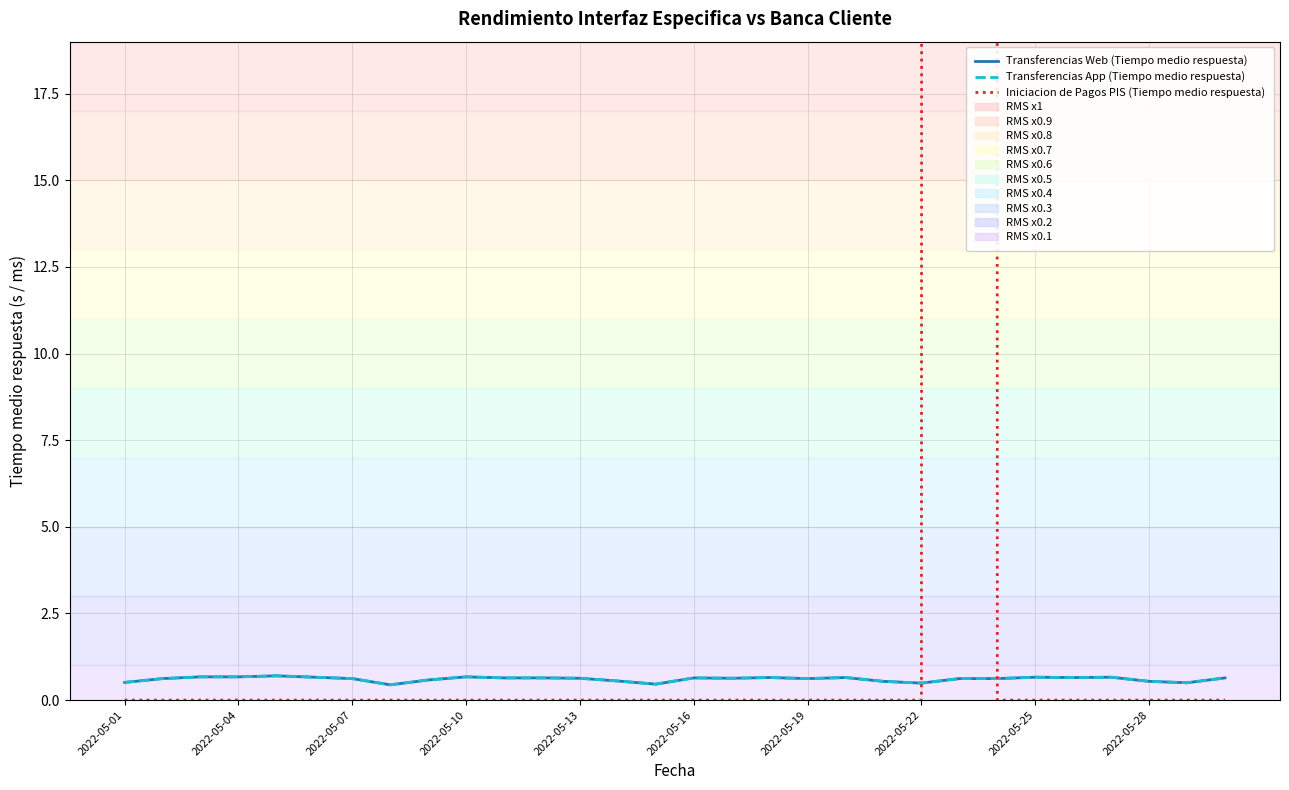

Which series has the largest range (max minus min)?

Iniciacion de Pagos PIS (Tiempo medio respuesta)